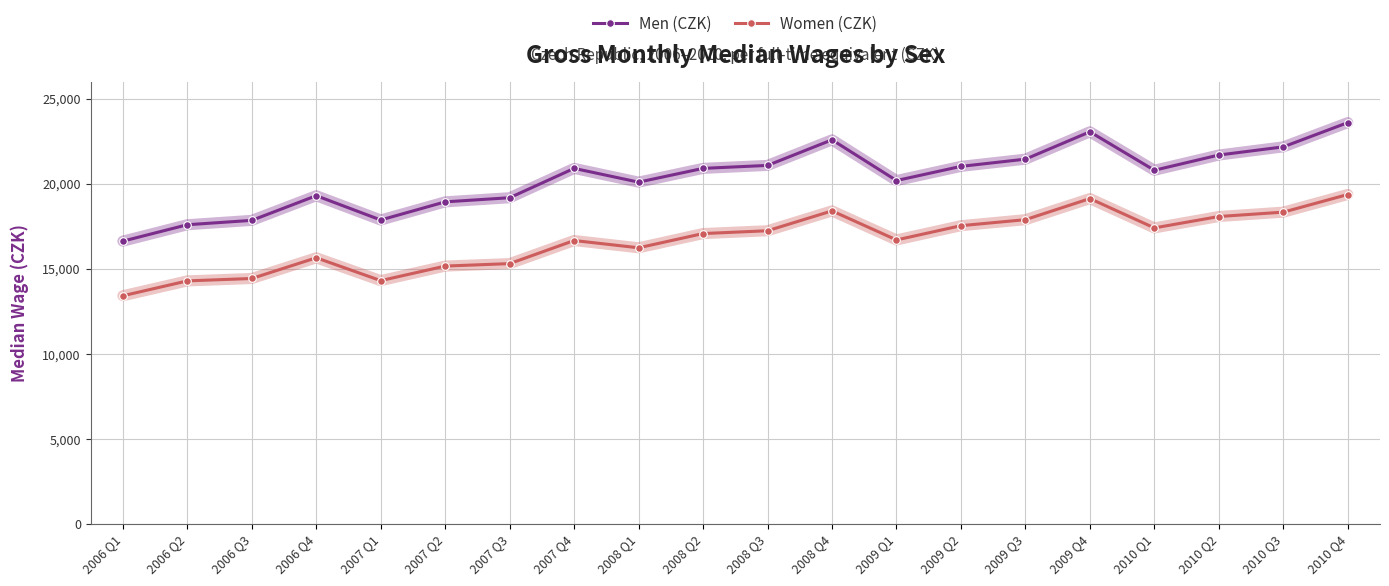

Rank the series by their average value, from lowest to highest.

Women (CZK), Men (CZK)